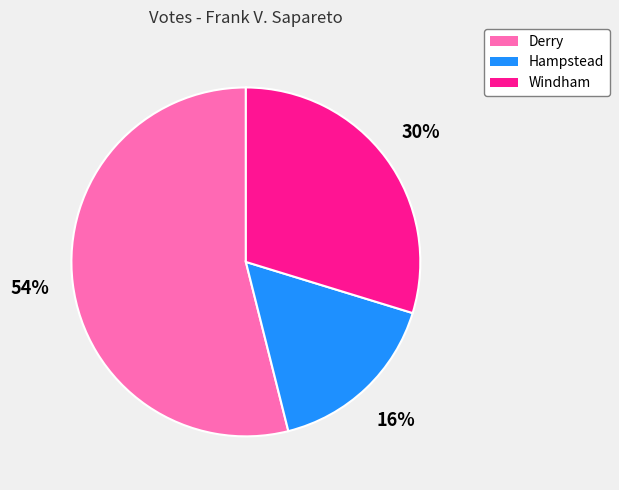

Is it true that Windham is 36% of the pie?

False